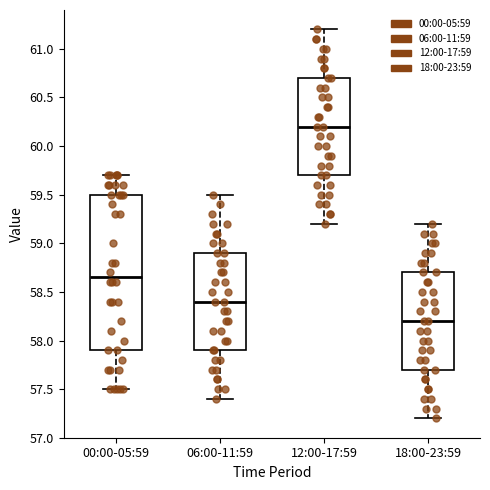

Where is the upper edge of the box for 00:00-05:59 on the y-axis? The values are not printed on the chart, so give them approximately, as read against the axis.

59.50